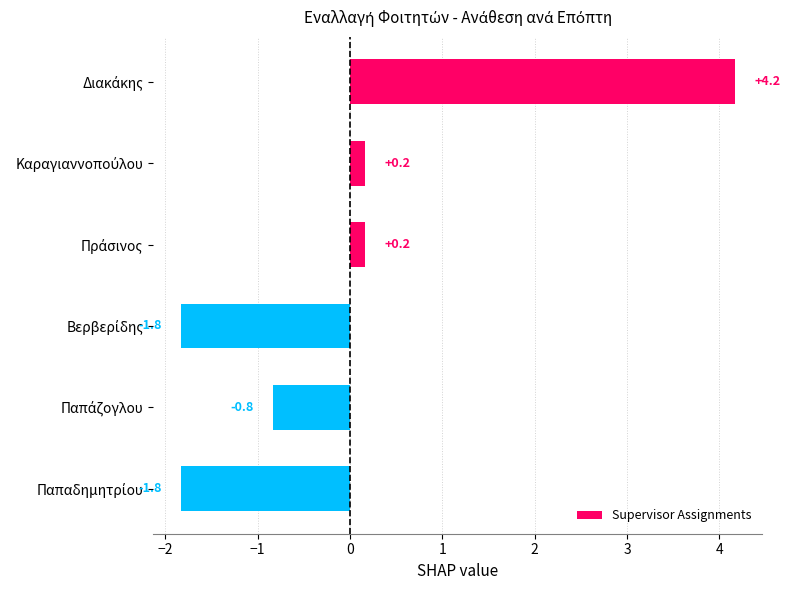

What is the minimum value shown in the chart?

-1.8